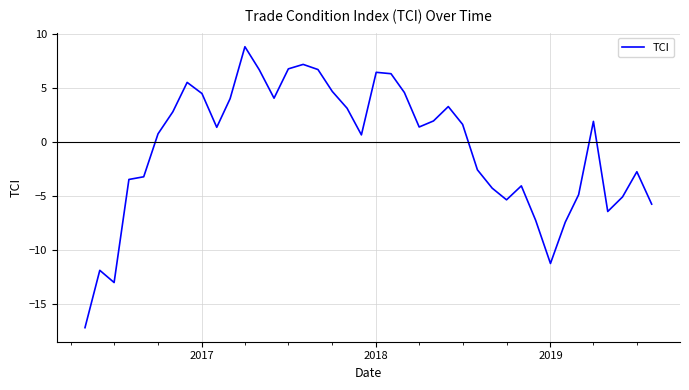

What is the smallest value displayed?

-17.2